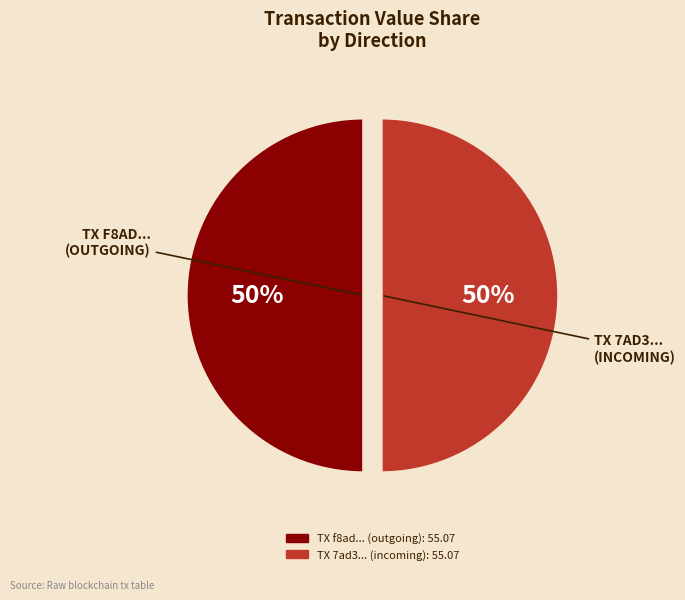

To the nearest percent, what is the average slice percentage?

50%